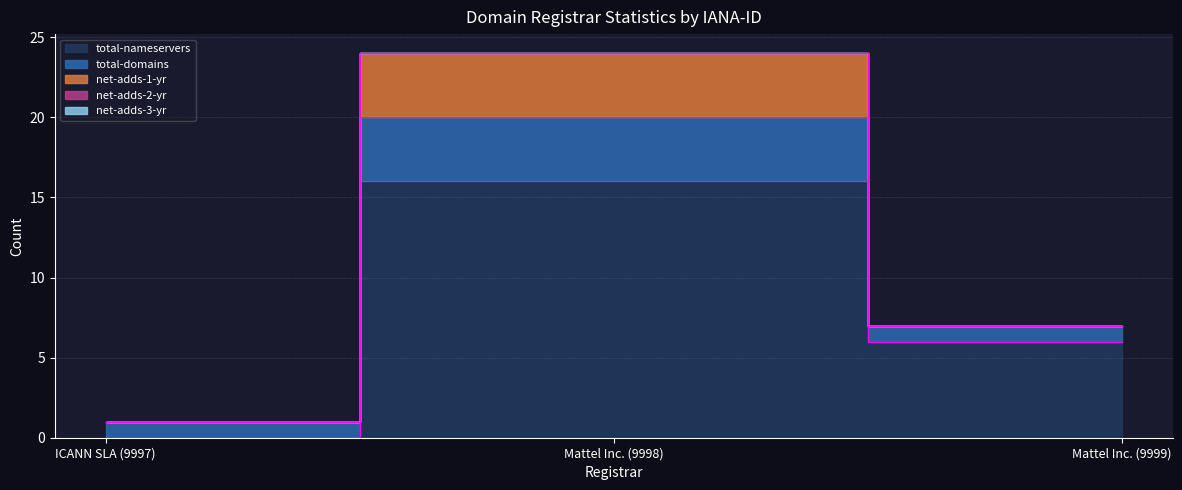

What are all the series names shown in the legend?

total-nameservers, total-domains, net-adds-1-yr, net-adds-2-yr, net-adds-3-yr